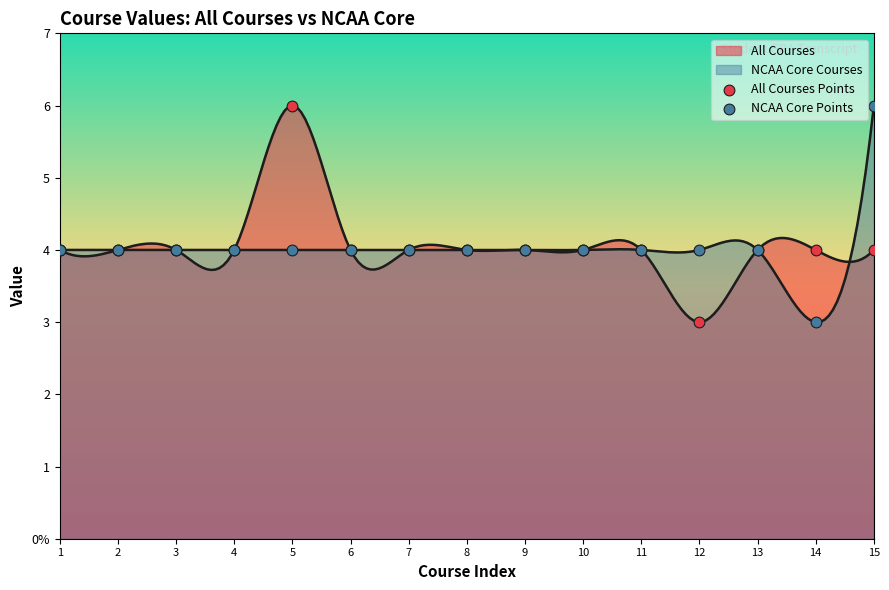

Which series has the largest Y range (max minus min)?

All Courses Points